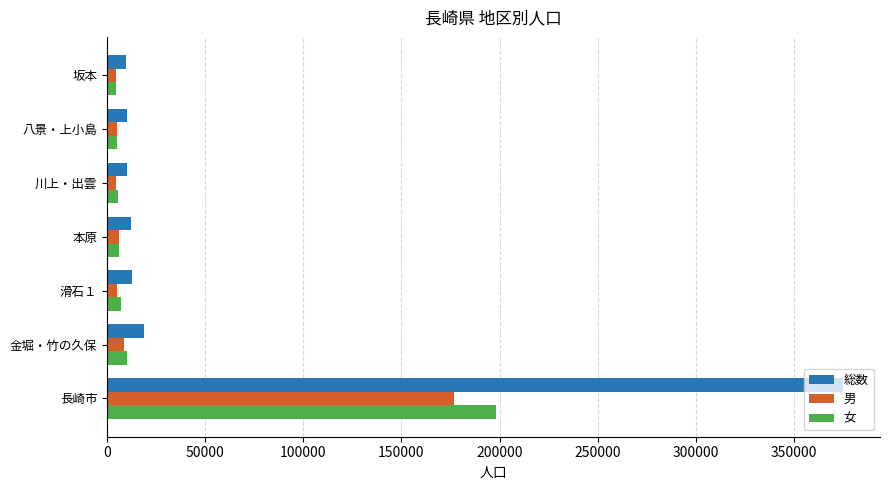

At which label is 総数 closest to 192276?

金堀・竹の久保